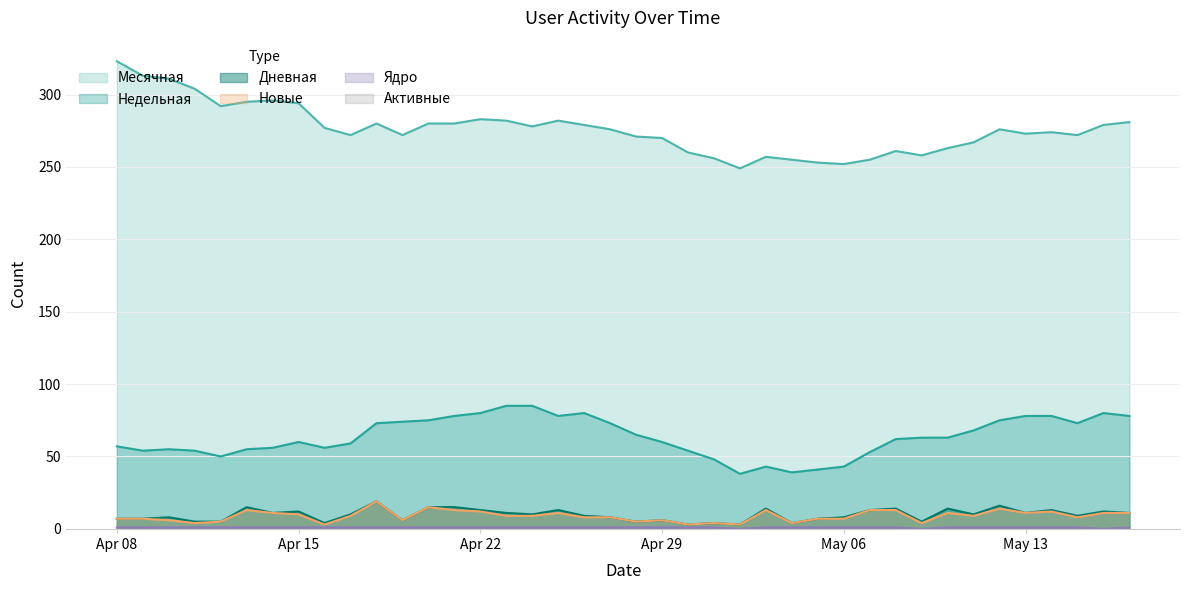

Between 33 and 29, which is larger?

33